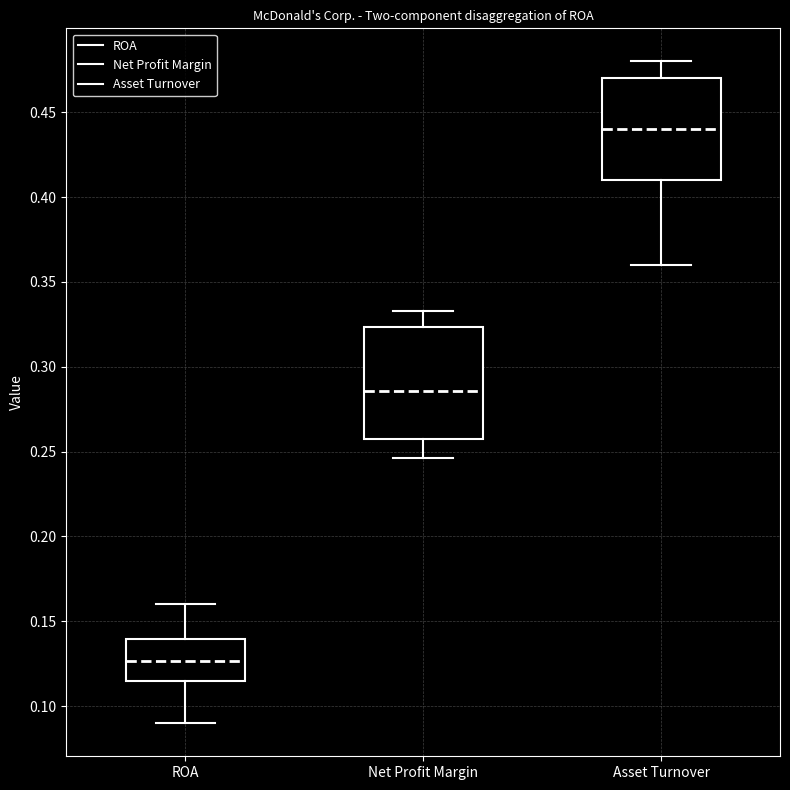

Reading left to right, read every box against the y-axis: the position of its median line, the range the box covers, and the ends of its whiskers. The values are not printed on the chart, so give them approximately, as read against the axis.

ROA: median 0.125, box 0.115 to 0.140, whiskers 0.090 to 0.160
Net Profit Margin: median 0.285, box 0.260 to 0.325, whiskers 0.245 to 0.335
Asset Turnover: median 0.440, box 0.410 to 0.470, whiskers 0.360 to 0.480